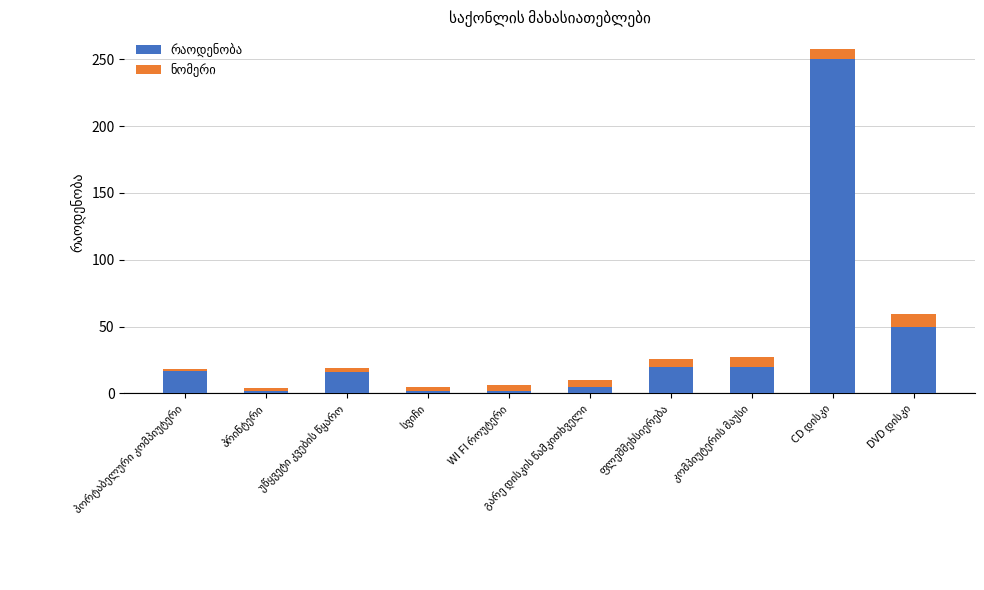

How many bars are there in total?

10